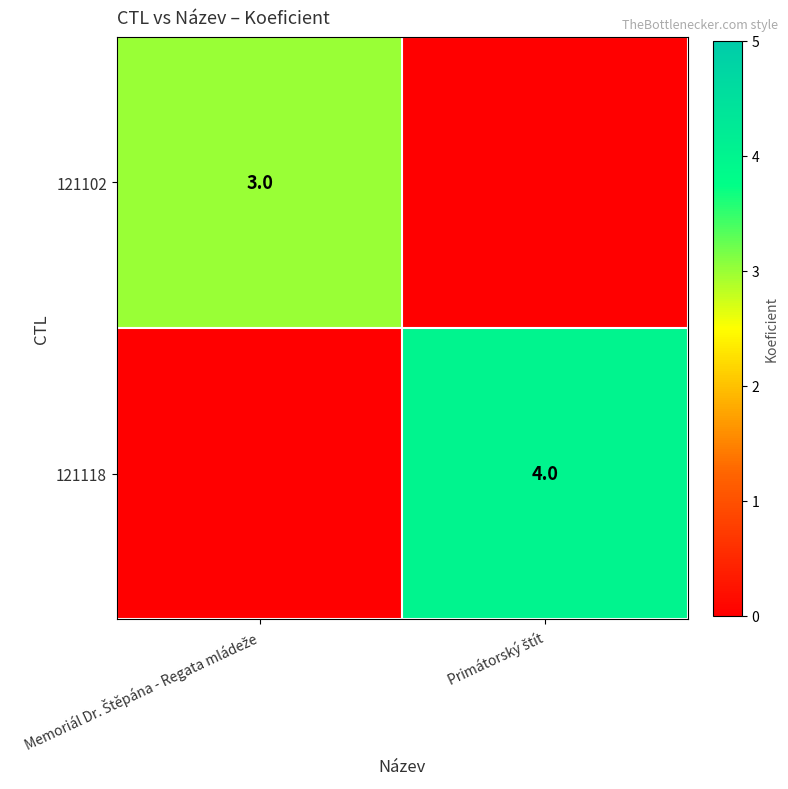

Which series has the largest range (max minus min)?

121118